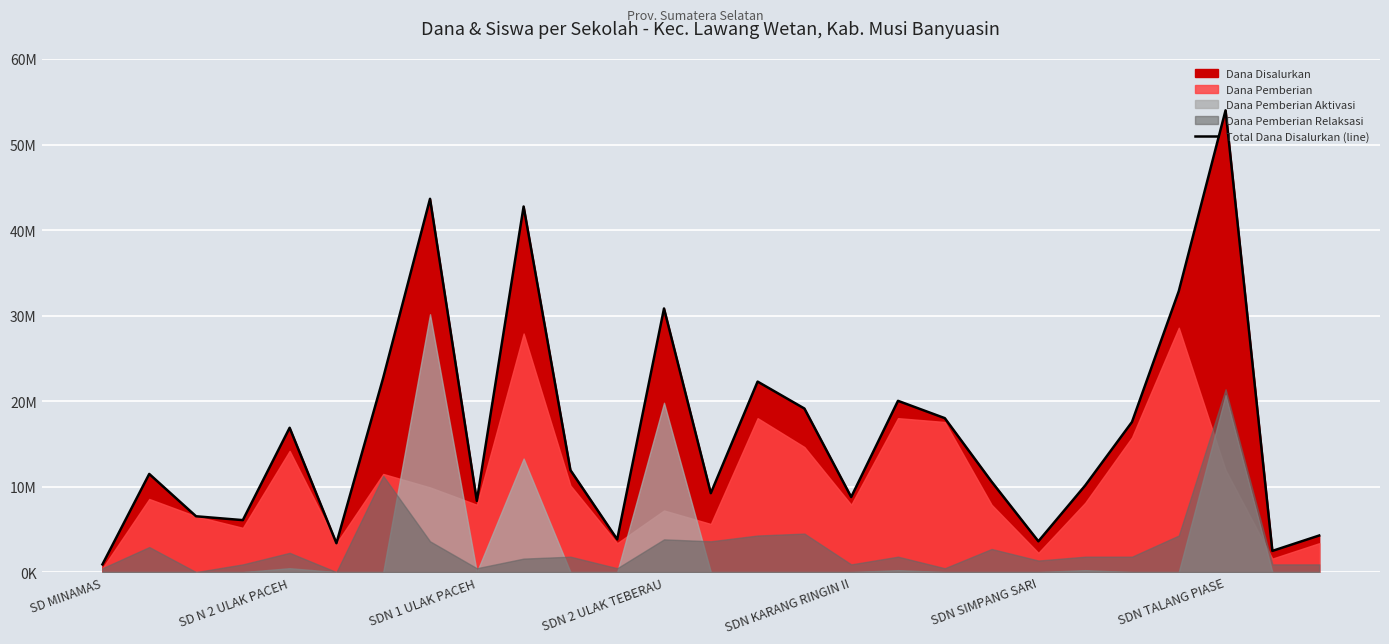

What is the sum of the values at 22 and SD MINAMAS?

18450000